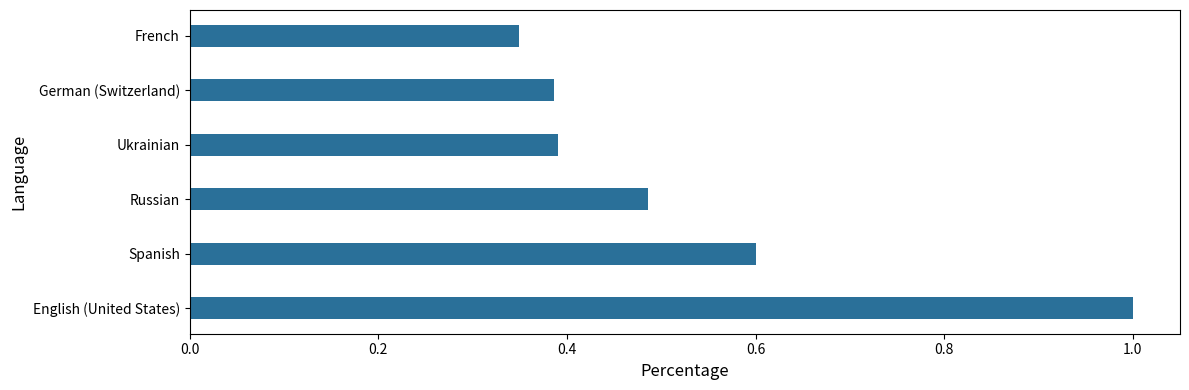

What is the greatest value displayed?

1.0